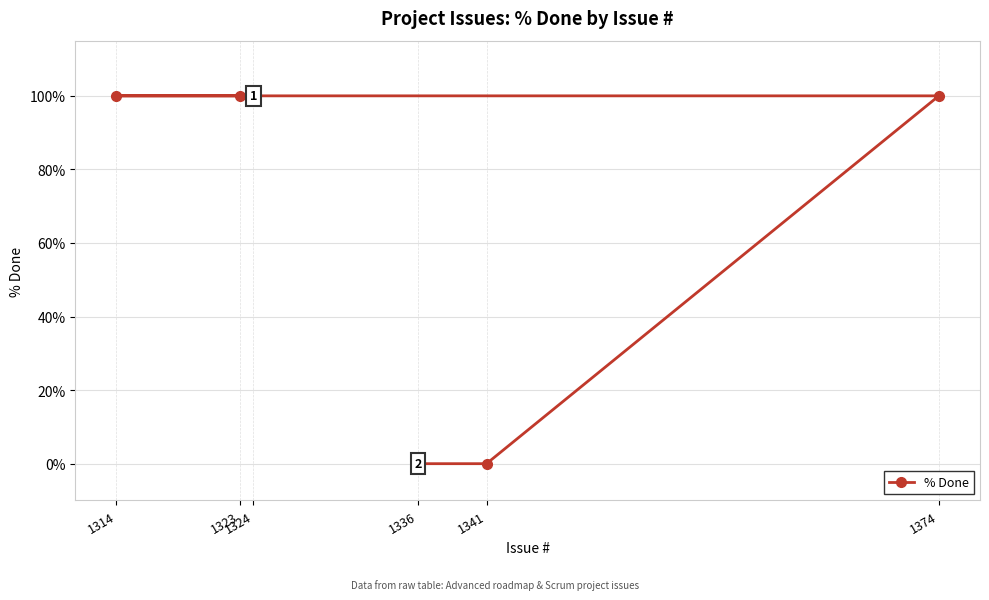

How many positive values are there?

4